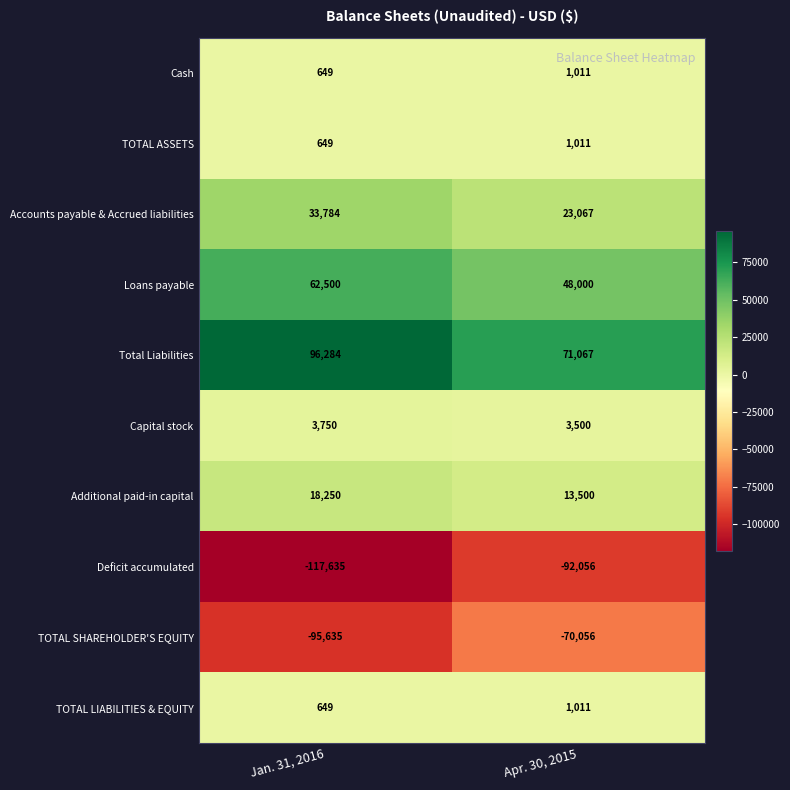

Reading left to right, list all the values displayed in this chart.

Cash: Jan. 31, 2016=649	Apr. 30, 2015=1011
TOTAL ASSETS: Jan. 31, 2016=649	Apr. 30, 2015=1011
Accounts payable & Accrued liabilities: Jan. 31, 2016=33784	Apr. 30, 2015=23067
Loans payable: Jan. 31, 2016=62500	Apr. 30, 2015=48000
Total Liabilities: Jan. 31, 2016=96284	Apr. 30, 2015=71067
Capital stock: Jan. 31, 2016=3750	Apr. 30, 2015=3500
Additional paid-in capital: Jan. 31, 2016=18250	Apr. 30, 2015=13500
Deficit accumulated: Jan. 31, 2016=-117635	Apr. 30, 2015=-92056
TOTAL SHAREHOLDER'S EQUITY: Jan. 31, 2016=-95635	Apr. 30, 2015=-70056
TOTAL LIABILITIES & EQUITY: Jan. 31, 2016=649	Apr. 30, 2015=1011